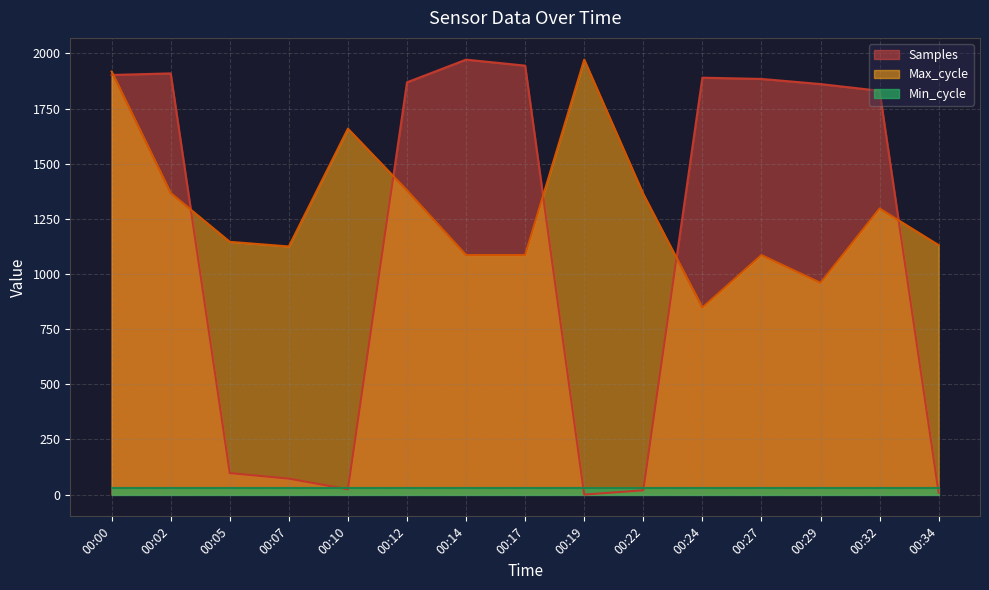

True or false: Max_cycle has more than 0 points higher than both neighbors.

True